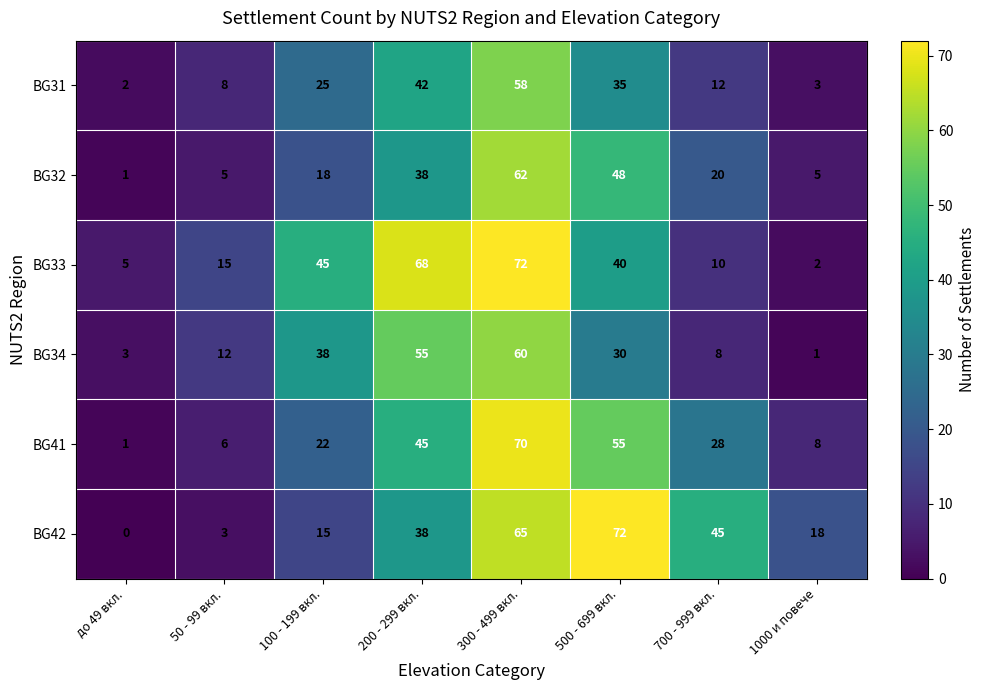

Which series has the largest range (max minus min)?

BG42